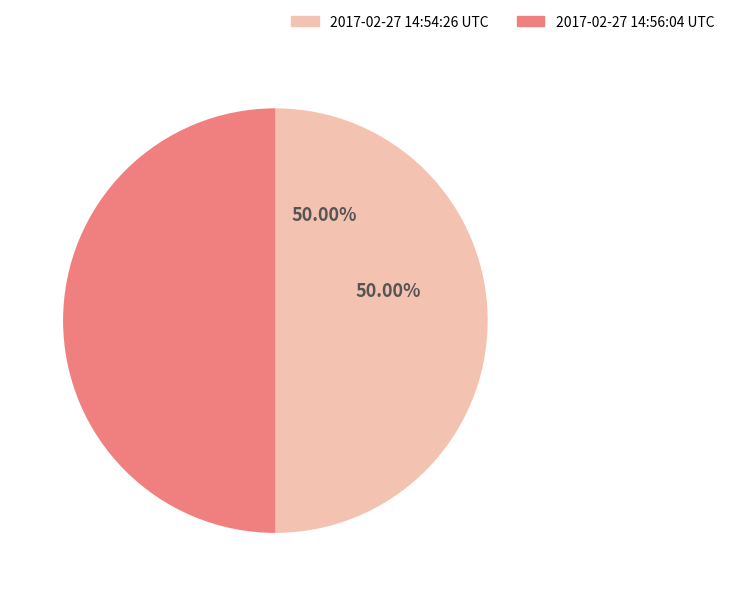

True or false: 2017-02-27 14:54:26 UTC accounts for 50% of the total.

True